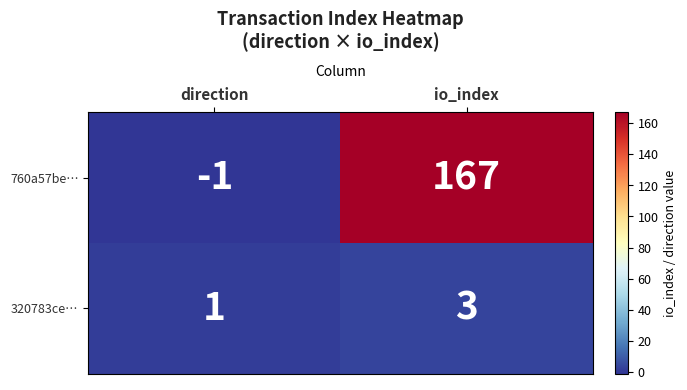

The value of 320783ce… at direction is 1. True or false?

True